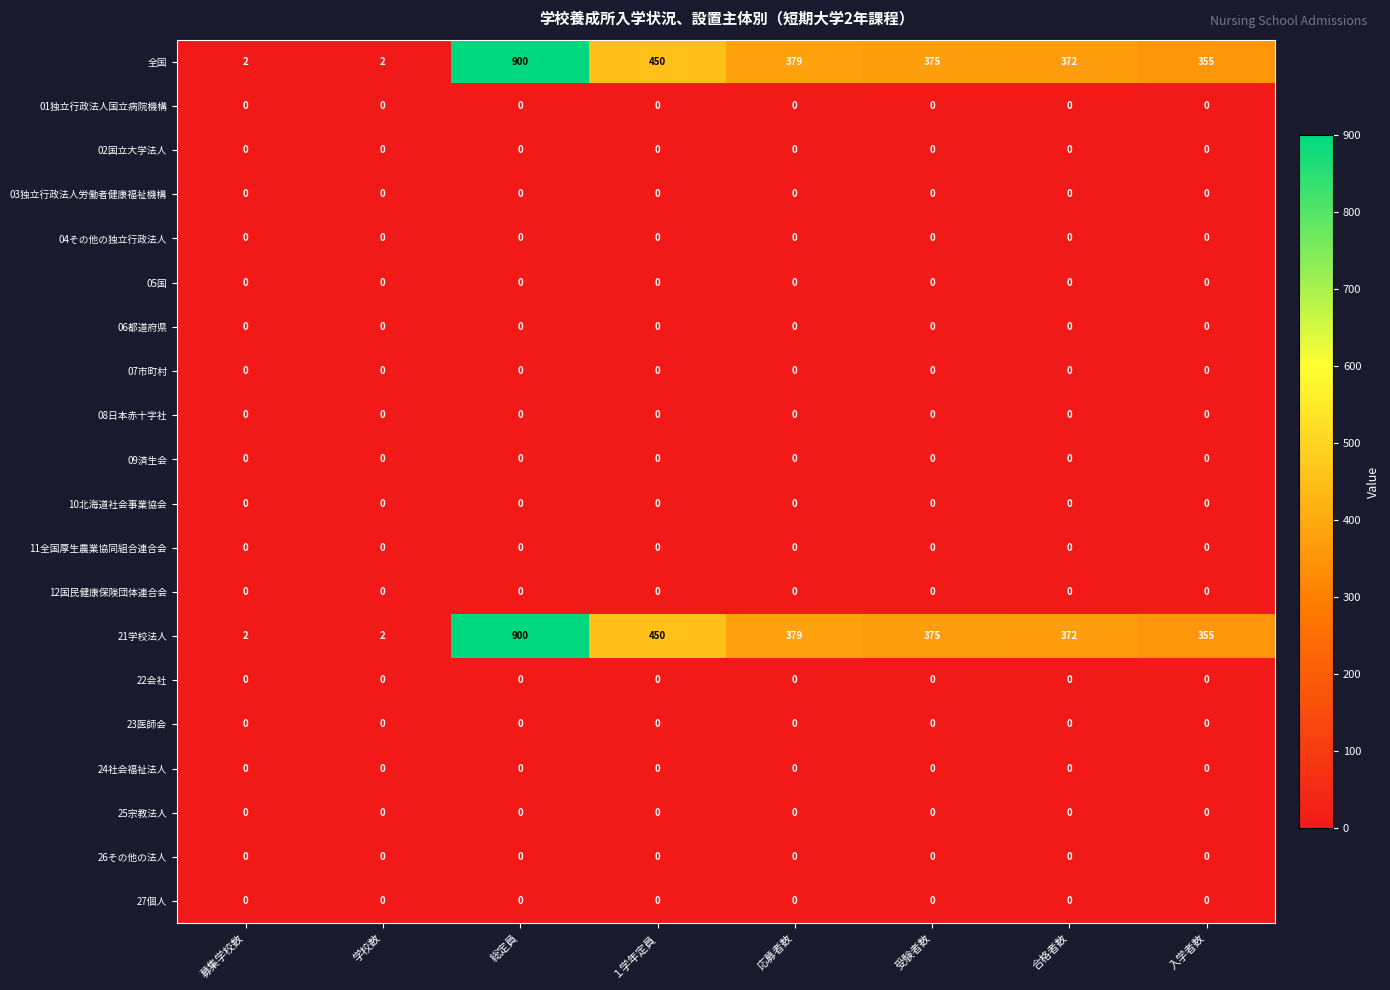

What is the total value across all series at １学年定員?

900